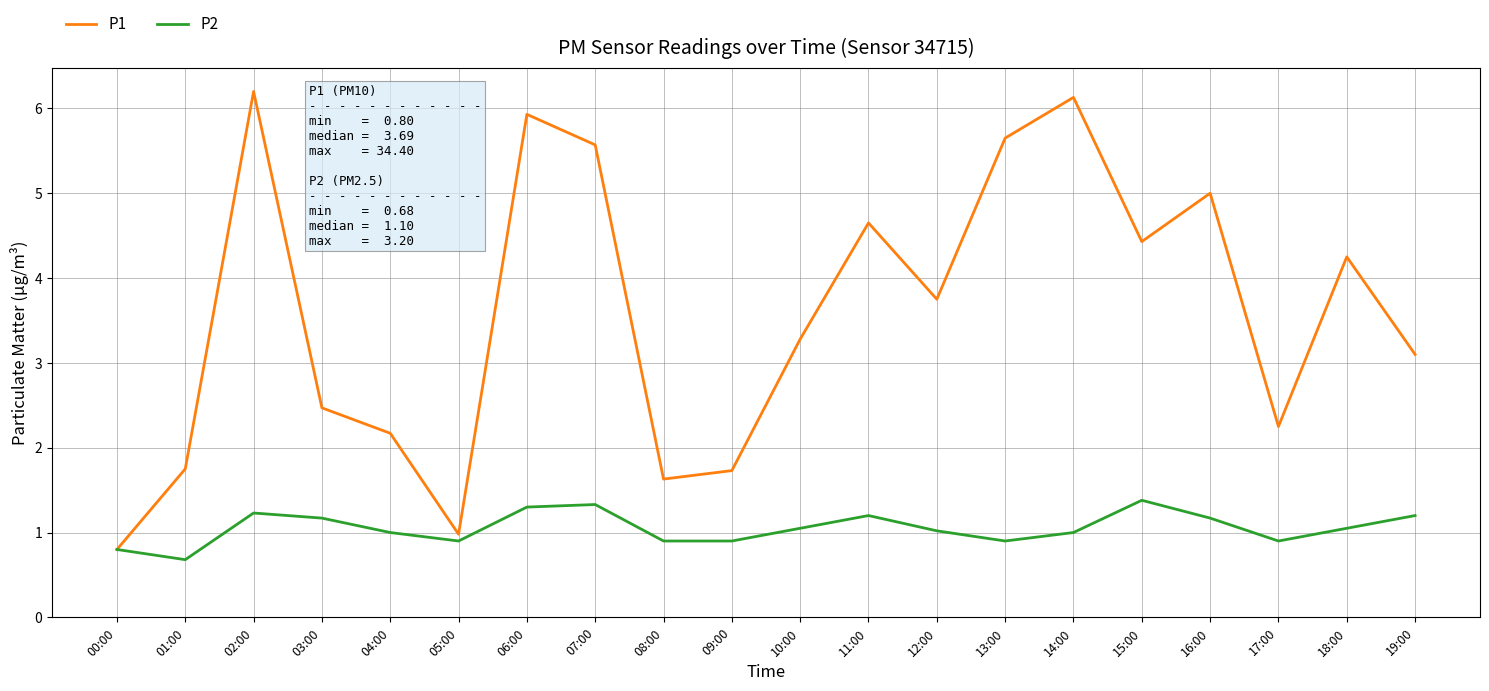

True or false: P1 has a value of 1.5 at 16:00.

False